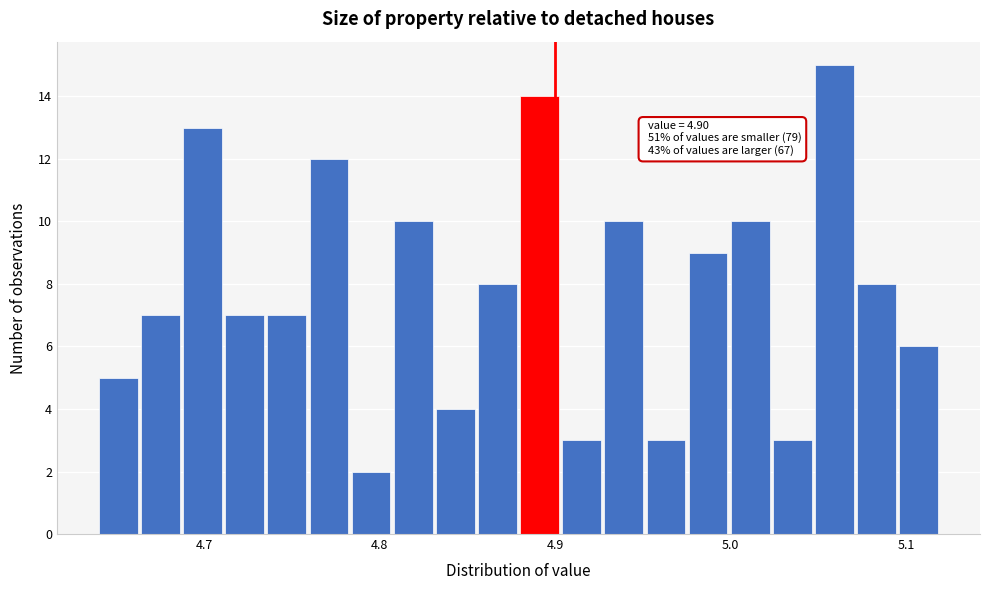

Around what value on the x-axis is the tallest bar? Give the approximate position of its centre, as read against the axis.

5.06